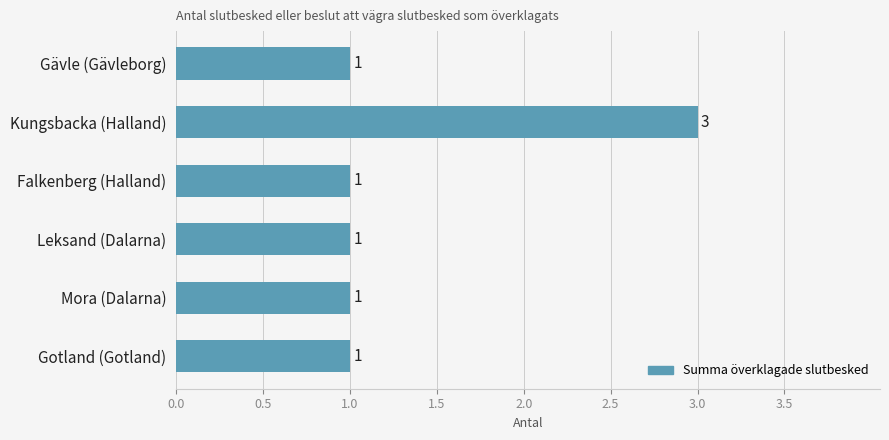

What is the sum of all values?

8